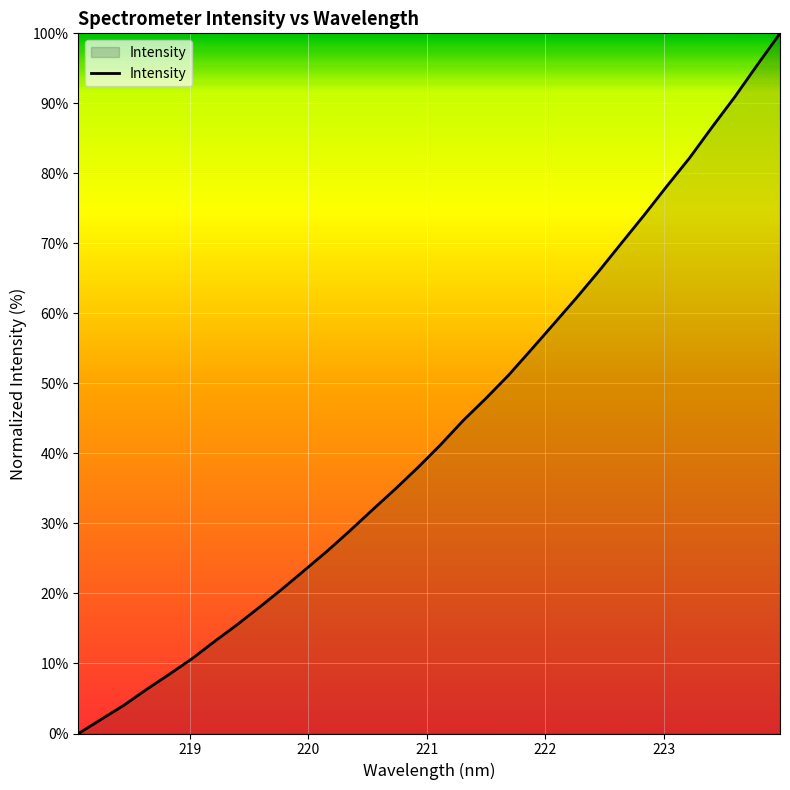

Count the number of values greater than 41.

16